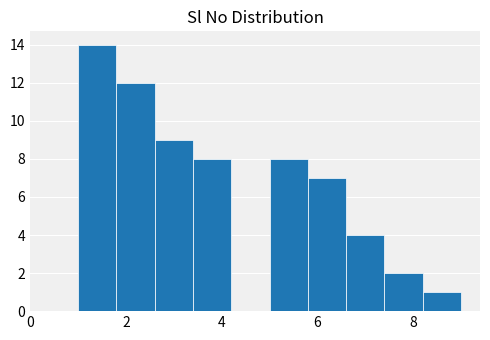

Over which range of the x-axis is the bar tallest?

1.0 to 1.8